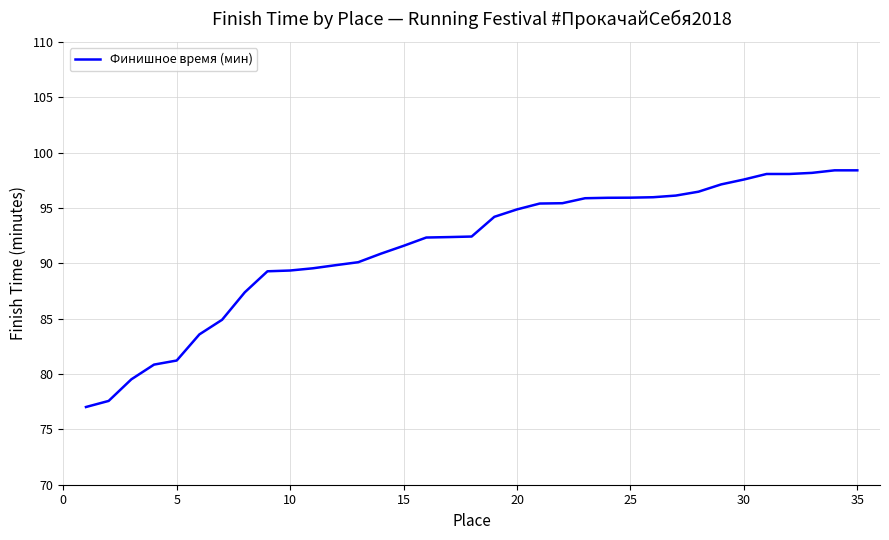

What is the greatest value displayed?

98.4